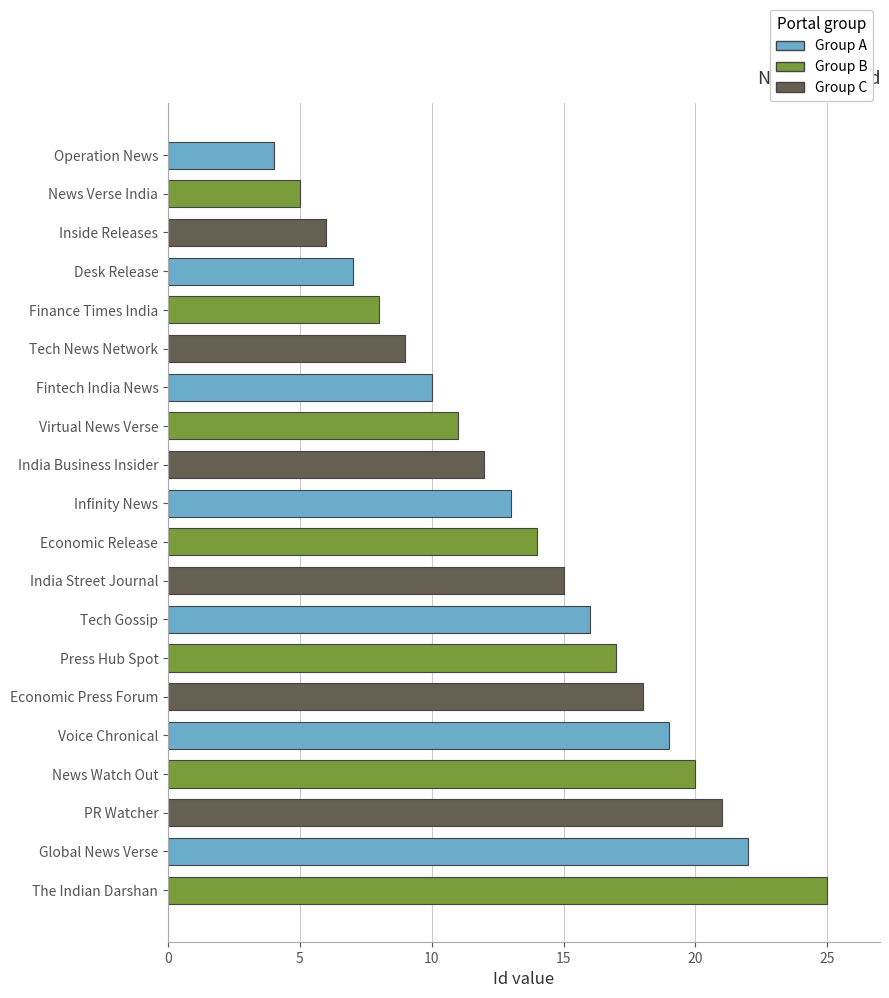

The value at Infinity News is 13. True or false?

True